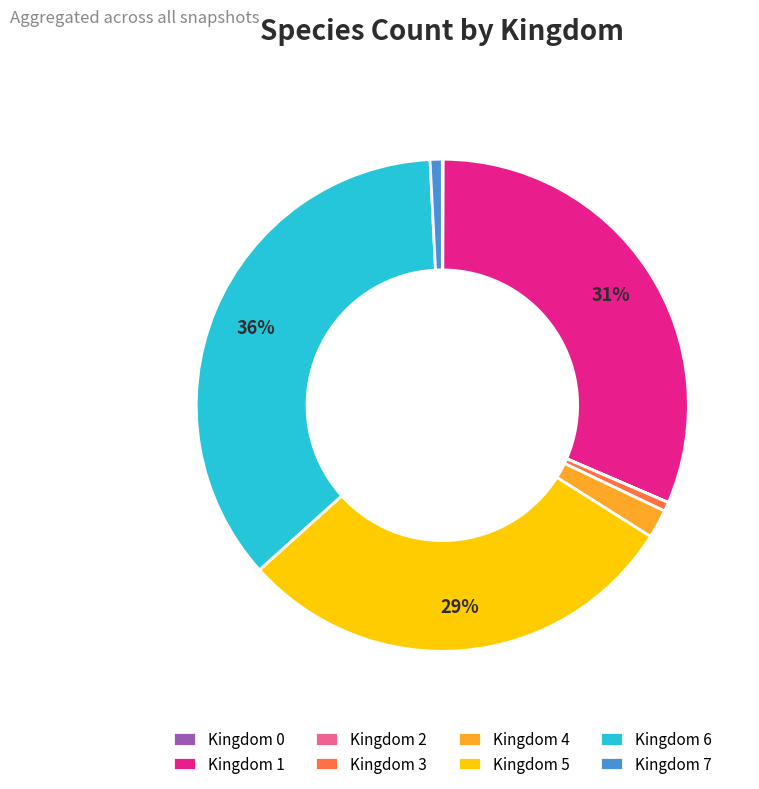

Between Kingdom 4 and Kingdom 7, which is larger?

Kingdom 4